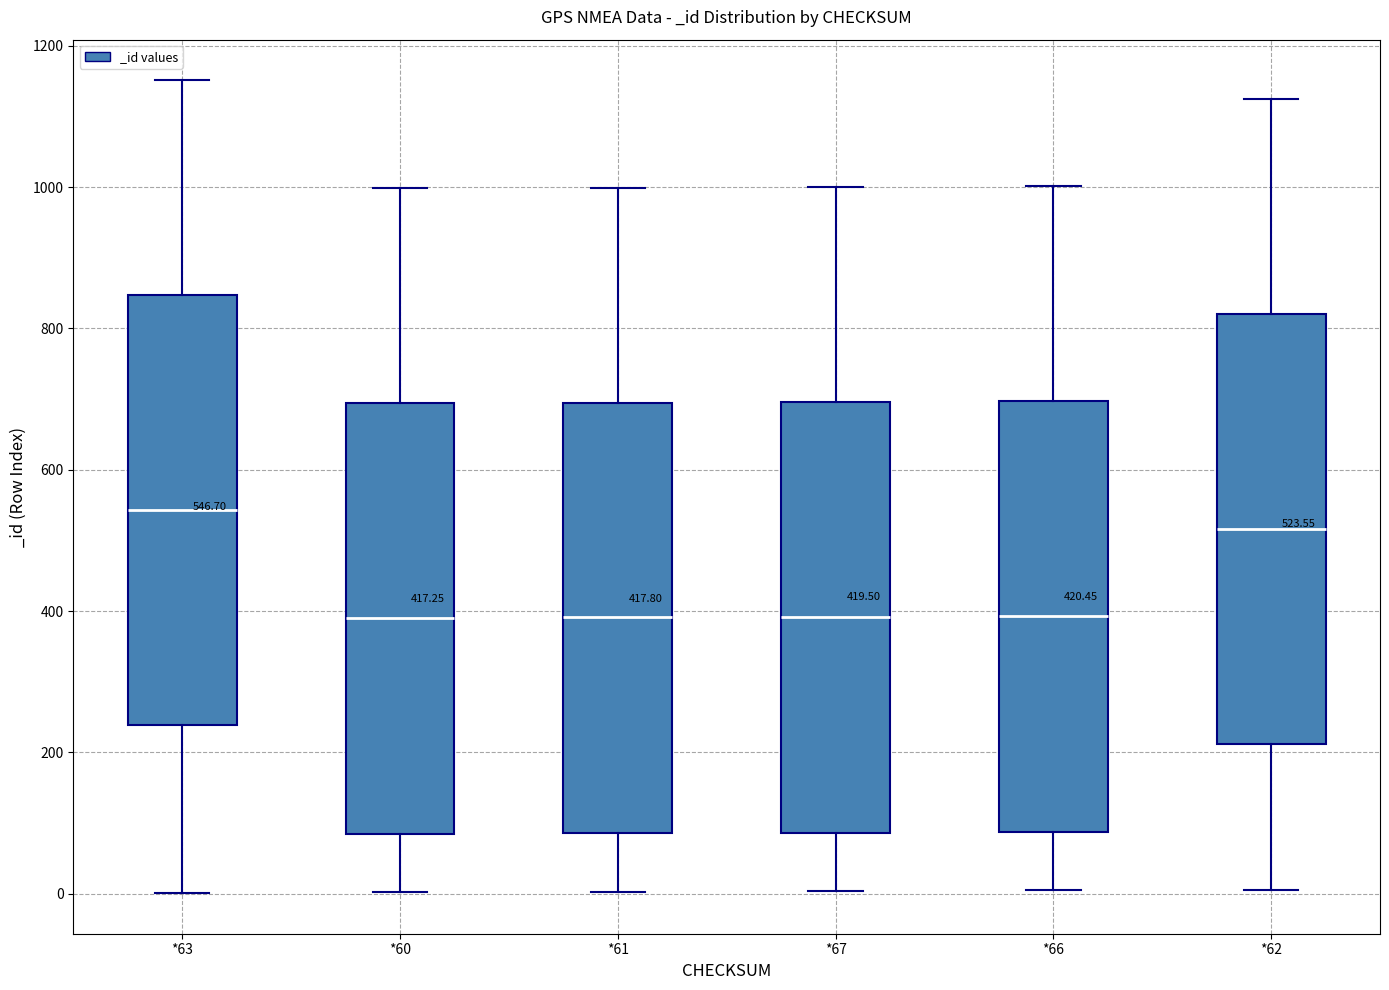

Which box's median line is the highest?

*63